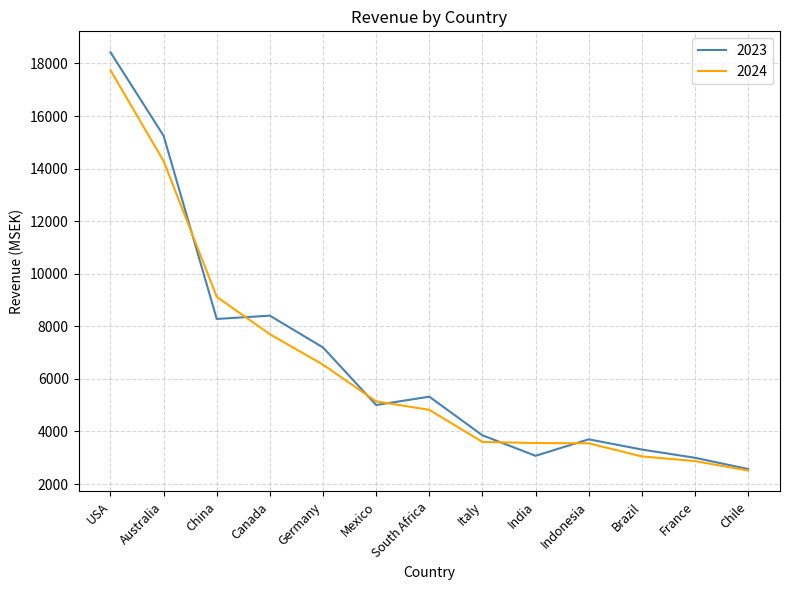

Rank the series at USA from lowest to highest value.

2024, 2023